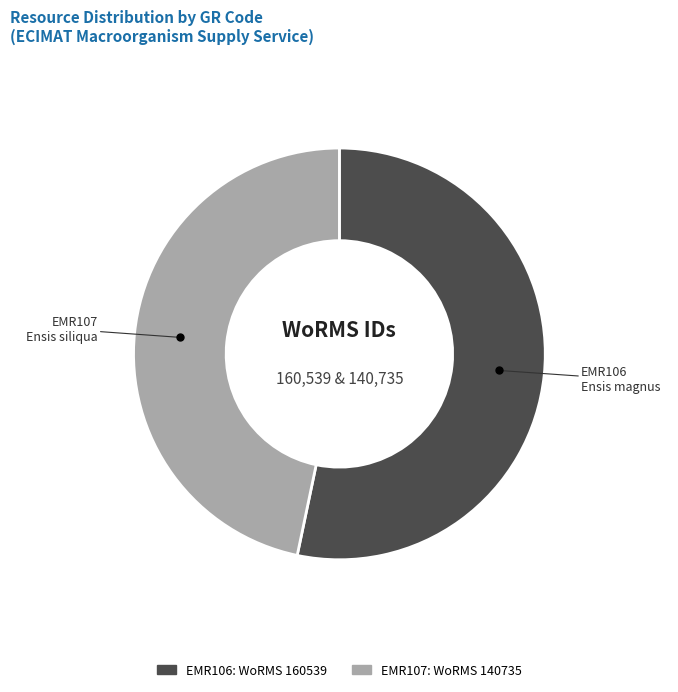

Count the number of slices in the pie.

2